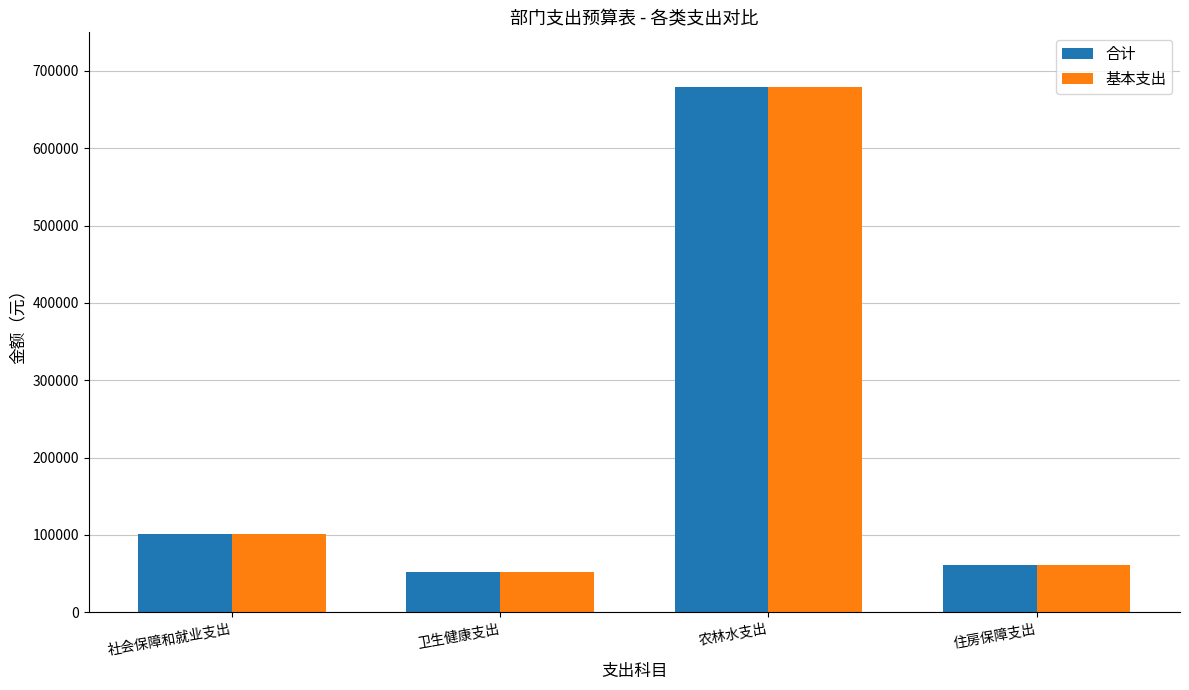

How many values in the 基本支出 series are below 101711?

2